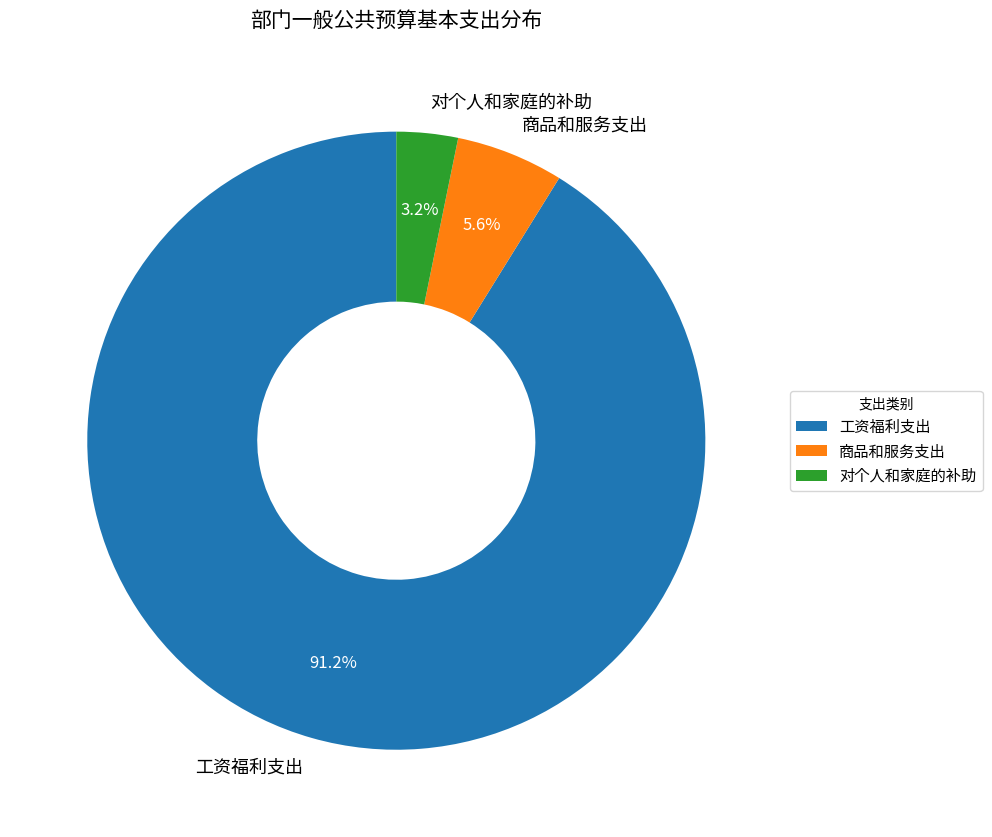

Which slice is the largest?

工资福利支出